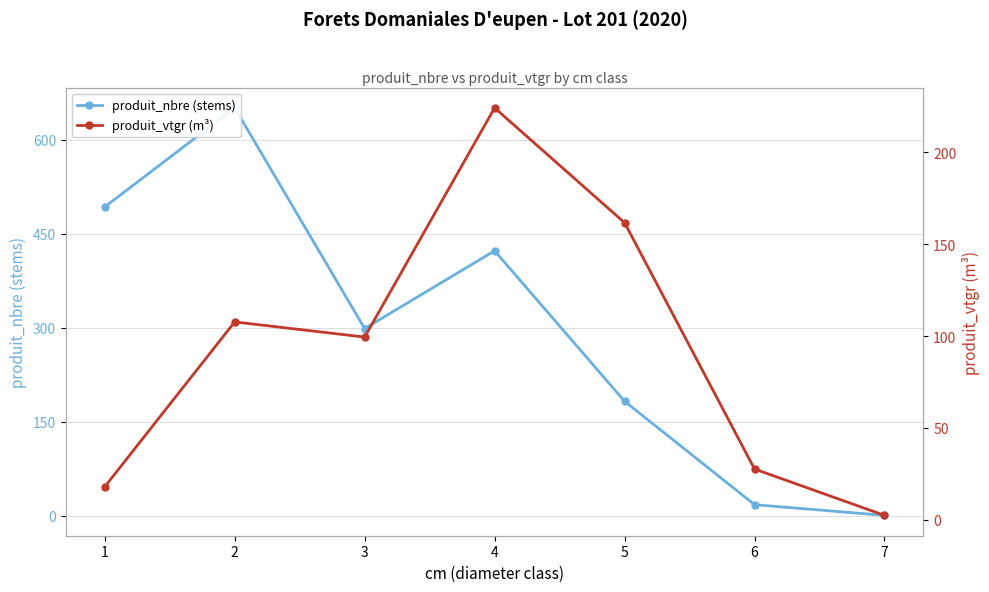

Is the value of produit_vtgr (m³) at 1 greater than the value of produit_nbre (stems) at 7?

Yes